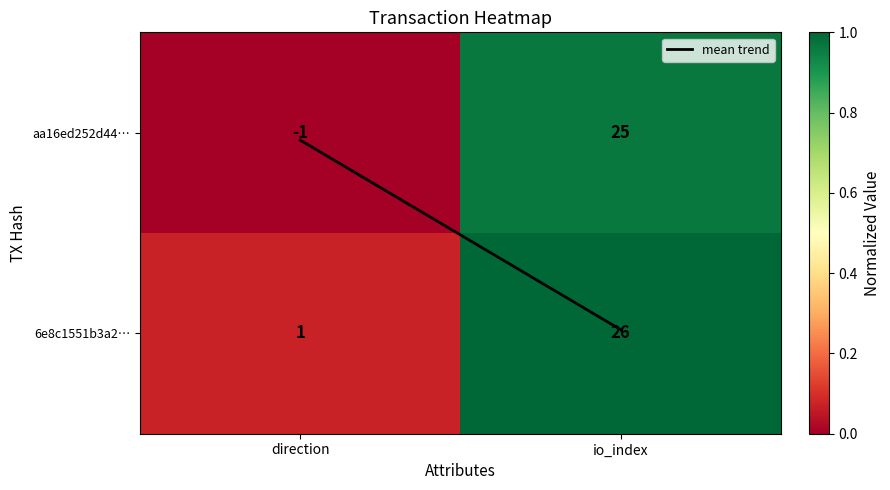

How many data points does each series have?

2